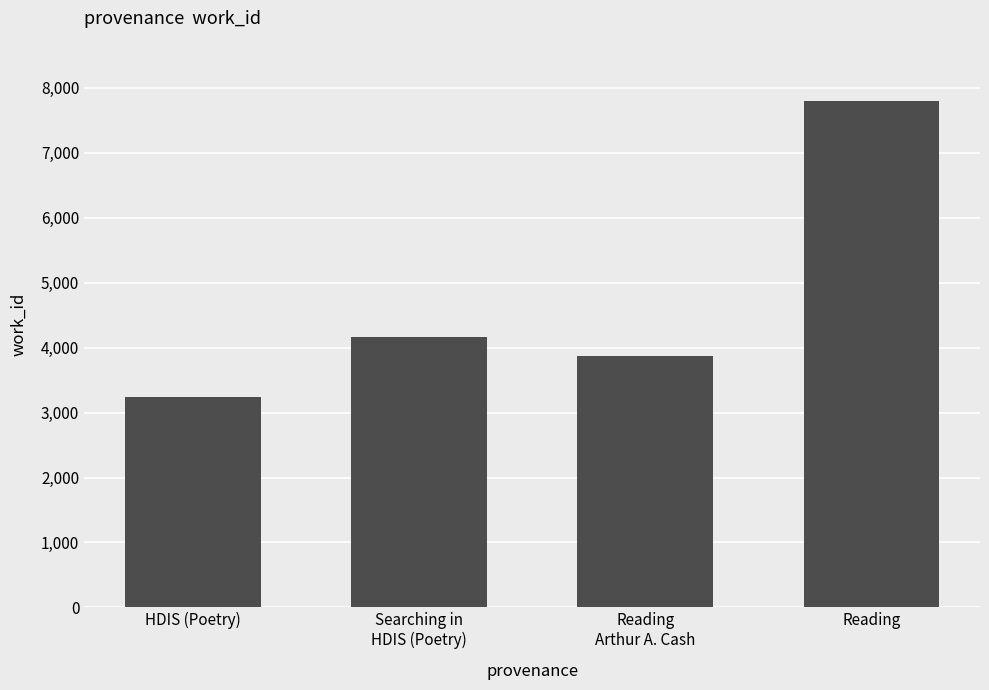

Rank the categories by value from lowest to highest.

HDIS (Poetry), Reading
Arthur A. Cash, Searching in
HDIS (Poetry), Reading